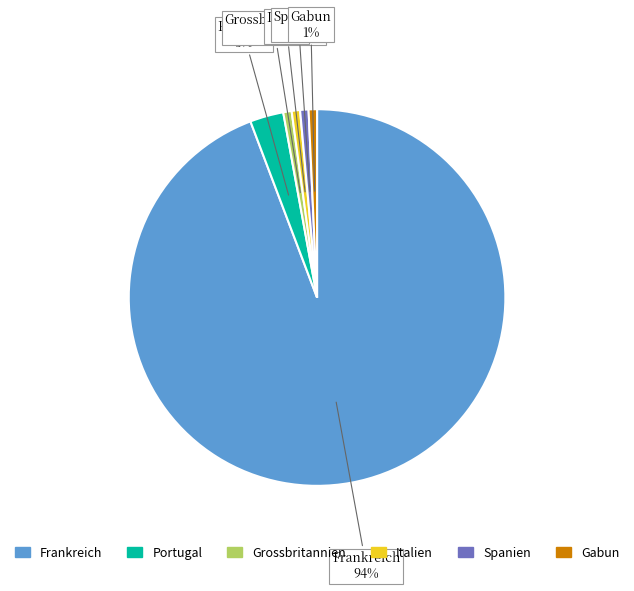

To the nearest percent, what is the difference between the Spanien and Portugal slice percentages?

2%